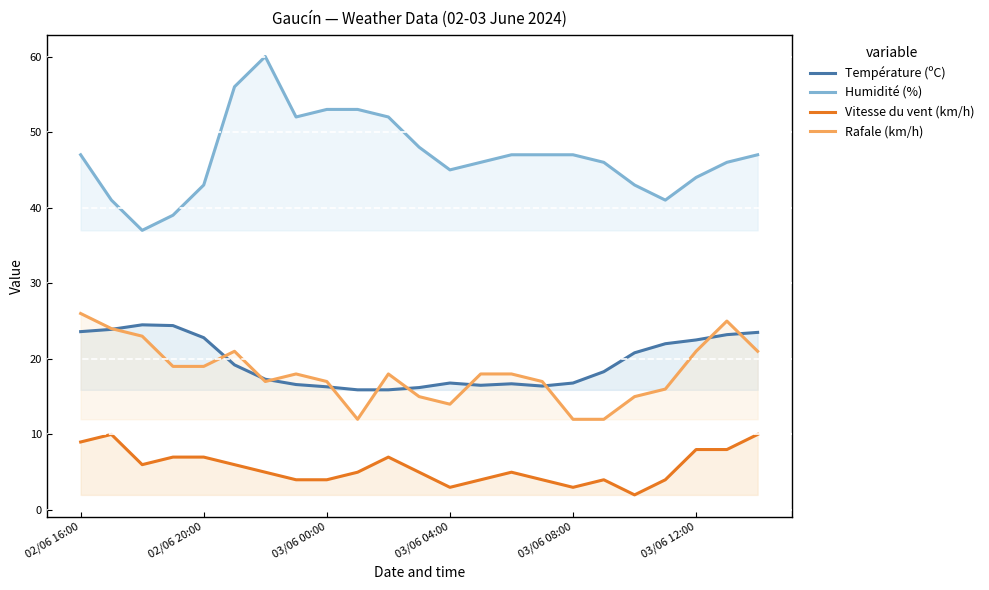

What is the average value of the Température (ºC) series?

19.6